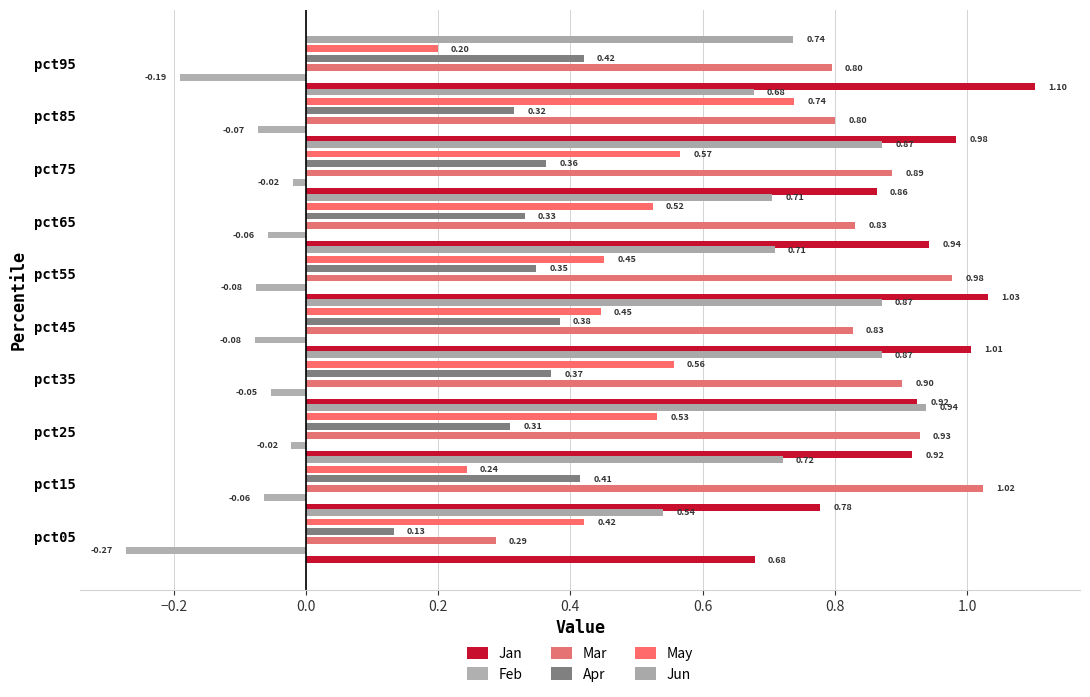

How many bars are there in each group?

6